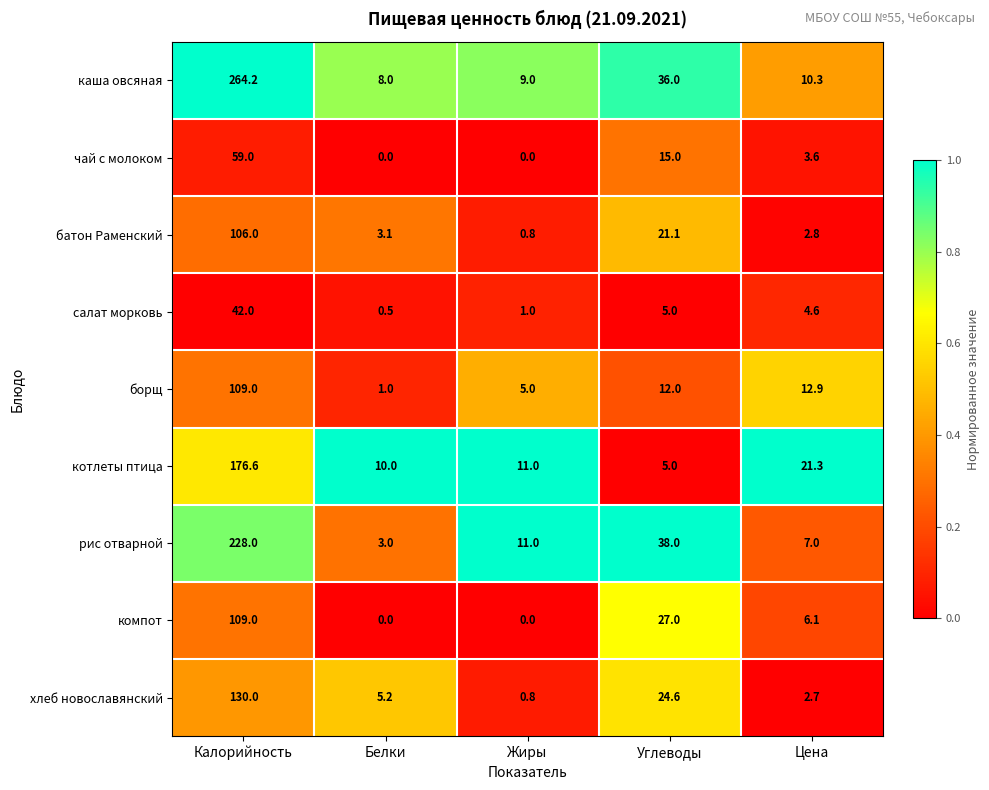

Rank the categories by батон Раменский value from lowest to highest.

Жиры, Цена, Белки, Углеводы, Калорийность